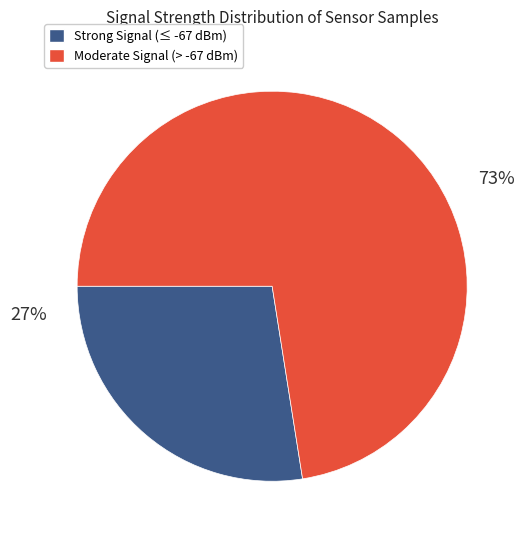

To the nearest percent, what is the average slice percentage?

50%